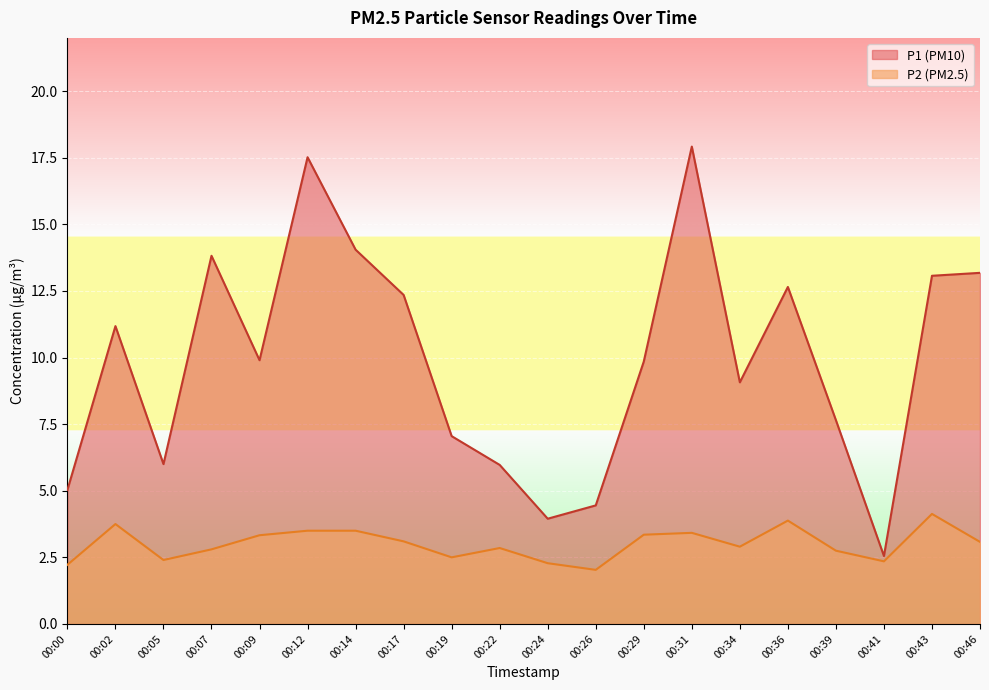

What is the difference between the highest and lowest values at 00:12?

14.0